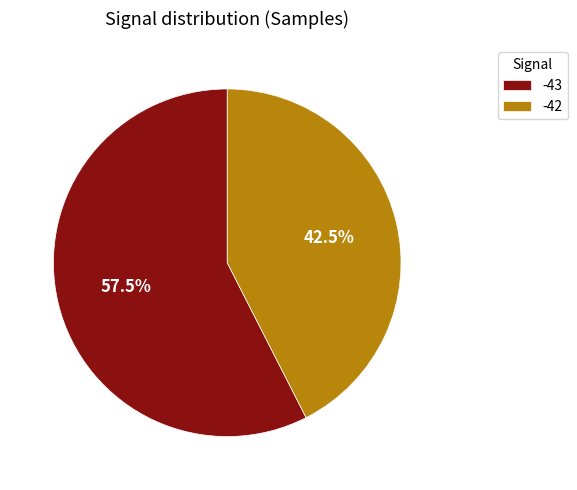

Between -42 and -43, which is larger?

-43